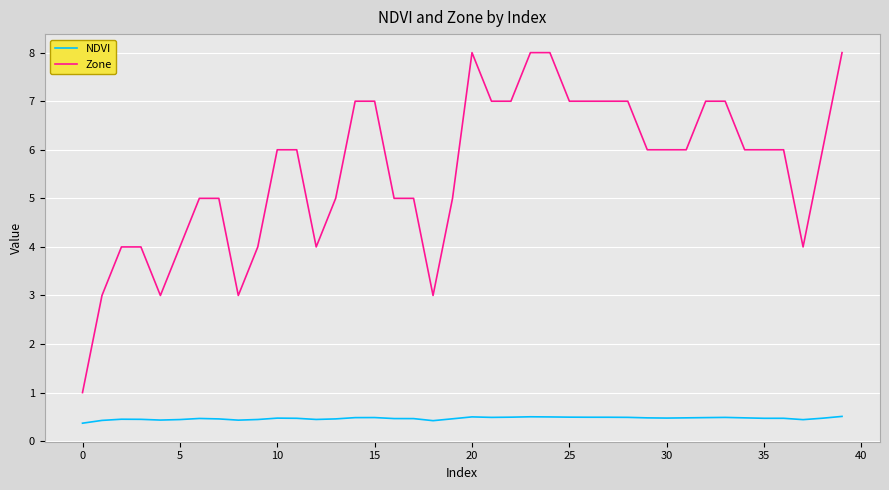

What is the difference between the maximum and minimum values in the Zone series?

7.0